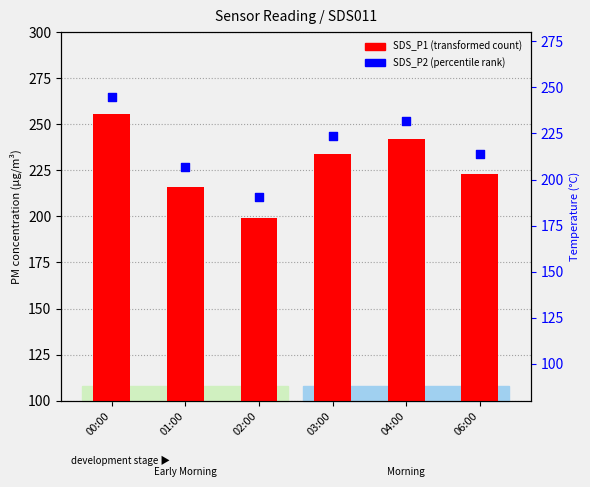

At which category is the sum across all series the highest?

00:00